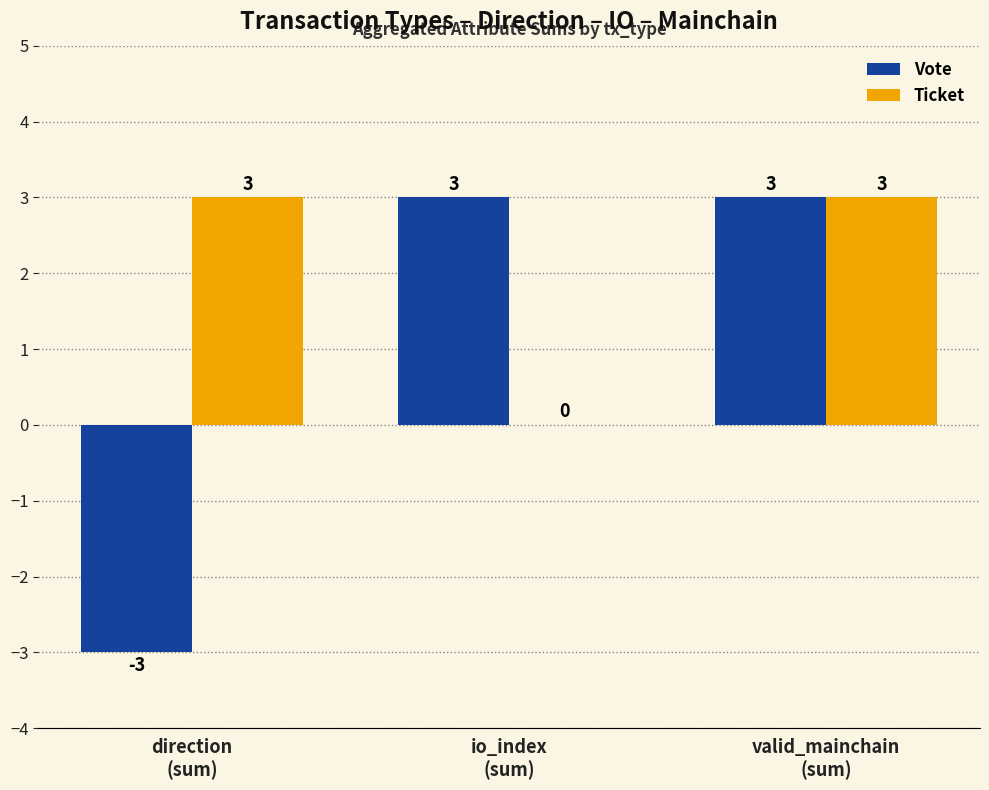

What is the difference between the Ticket values at direction
(sum) and io_index
(sum)?

3